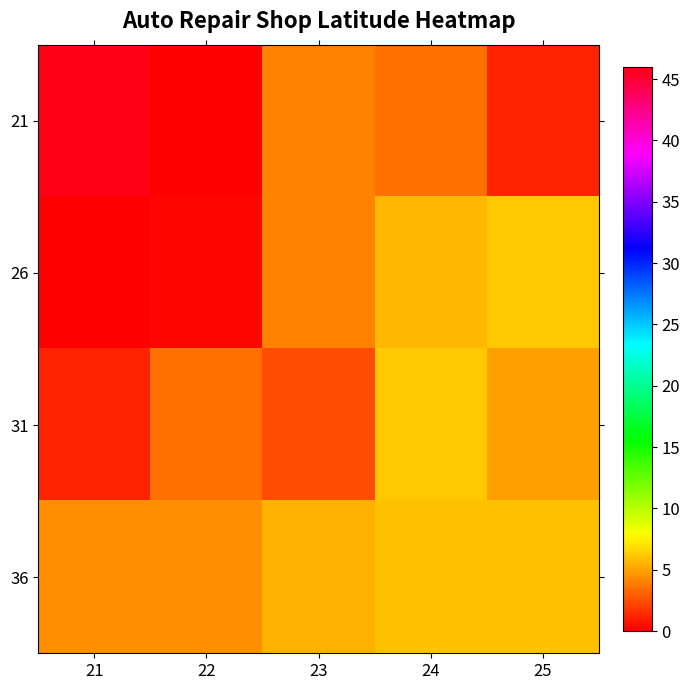

Which has a higher value, 23 or 21?

21